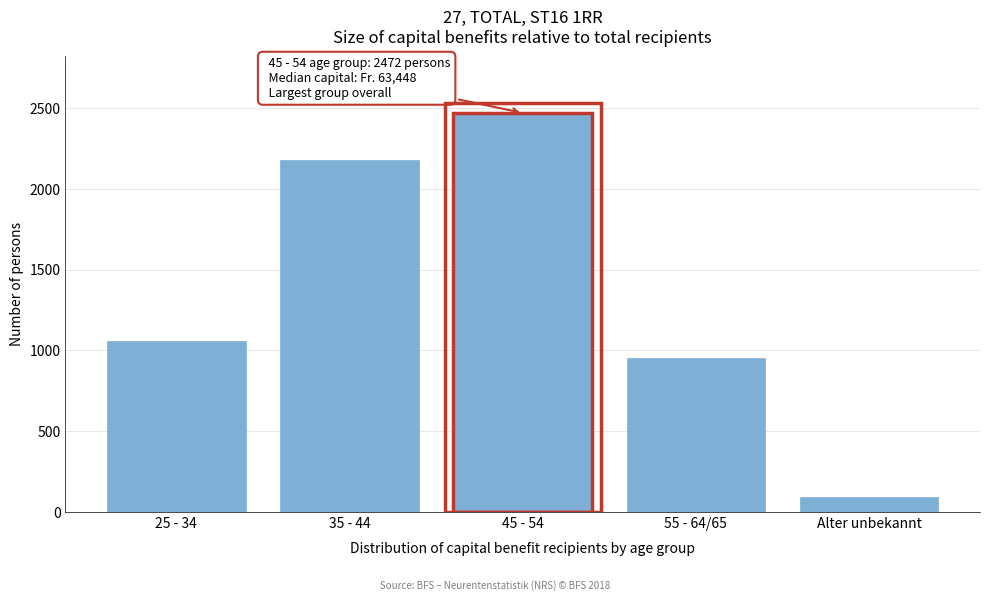

Reading right to left, transcribe all the data shown in this chart.

Alter unbekannt=92	55 - 64/65=951	45 - 54=2472	35 - 44=2178	25 - 34=1061